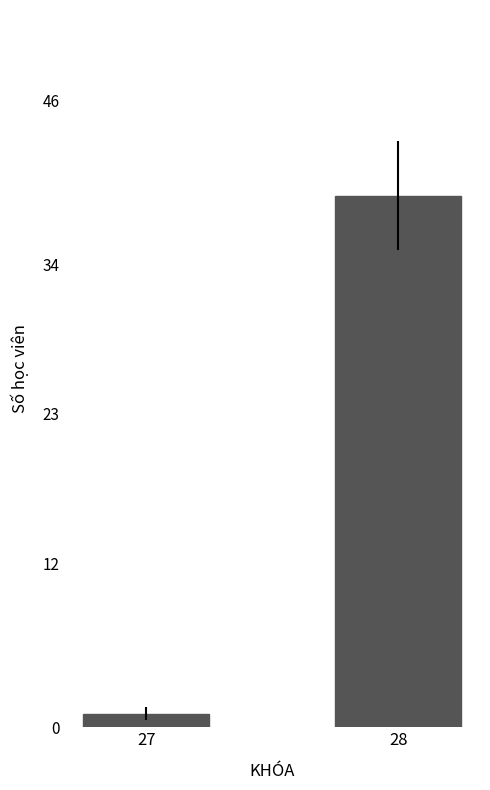

Reading left to right, transcribe all the data shown in this chart.

27=1	28=39